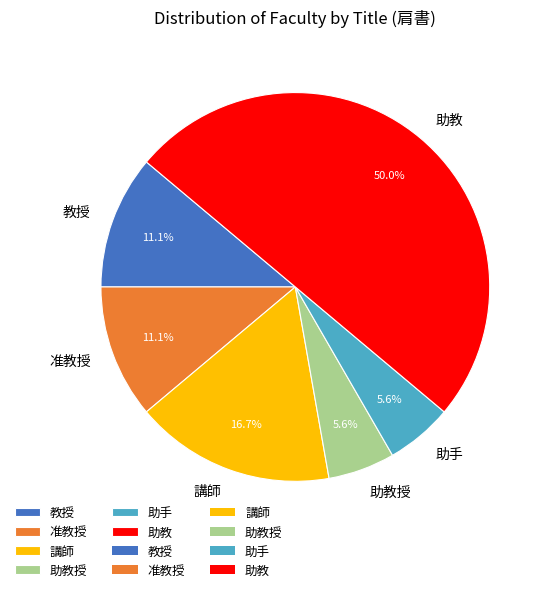

Combined, do 助教授 and 講師 account for over 50%?

No